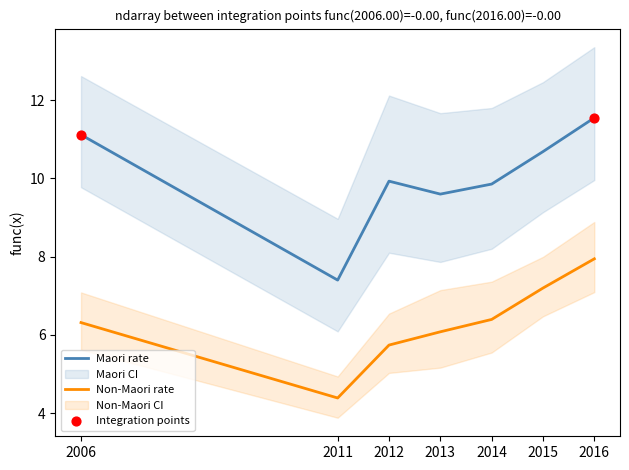

Is the value of Non-Maori rate at 2006 greater than the value of Maori rate at 2015?

No